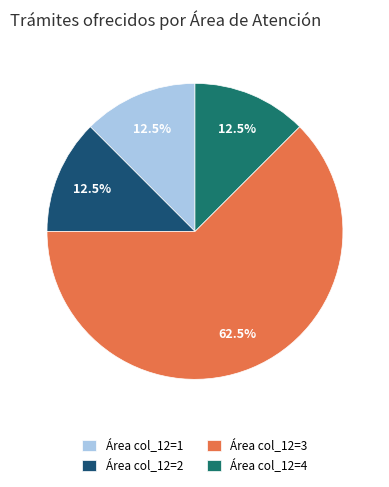

What is the largest slice in the pie chart?

Área col_12=3